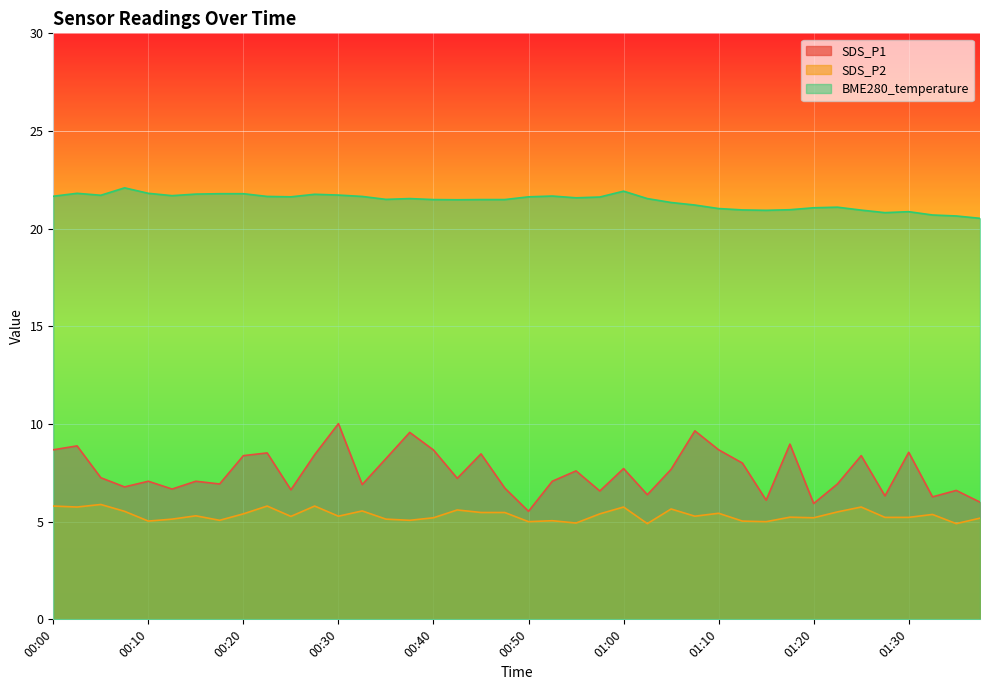

Between 00:10 and 00:37, which series saw the biggest shift?

SDS_P1